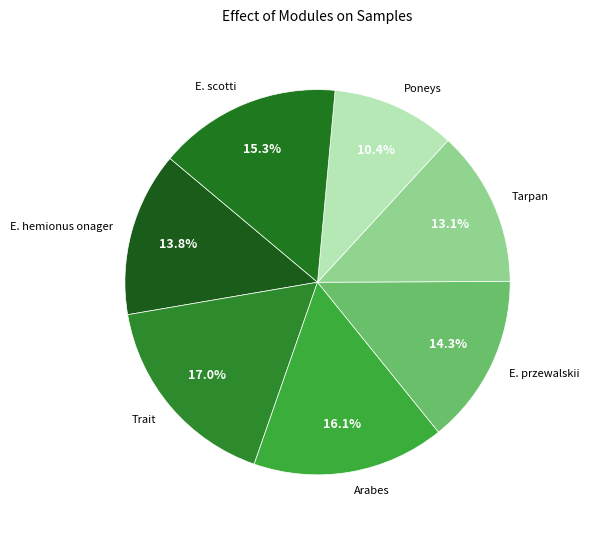

Which has a higher value, E. hemionus onager or Poneys?

E. hemionus onager